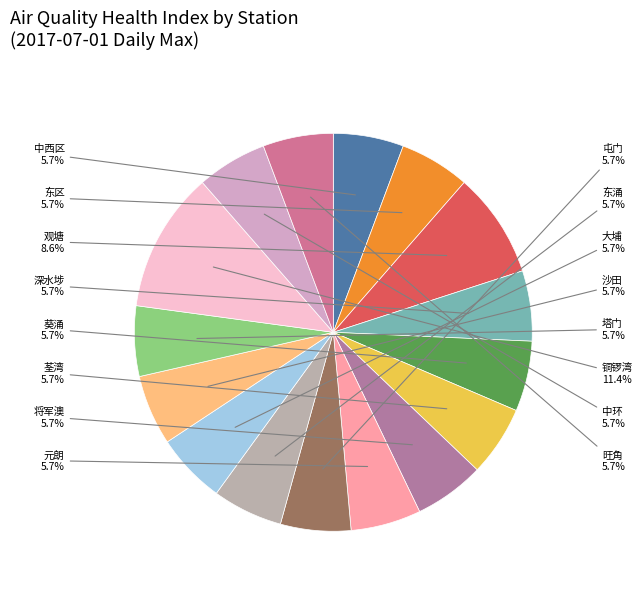

How many slices are in this pie chart?

16